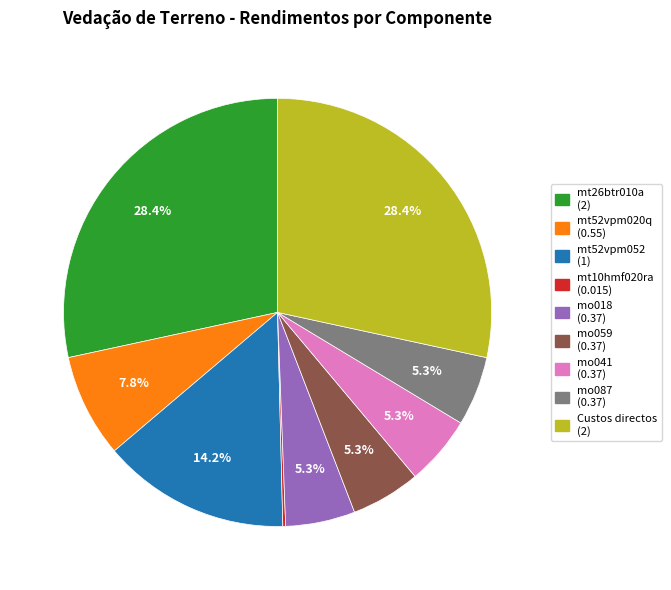

Is Custos directos the majority of the pie?

No